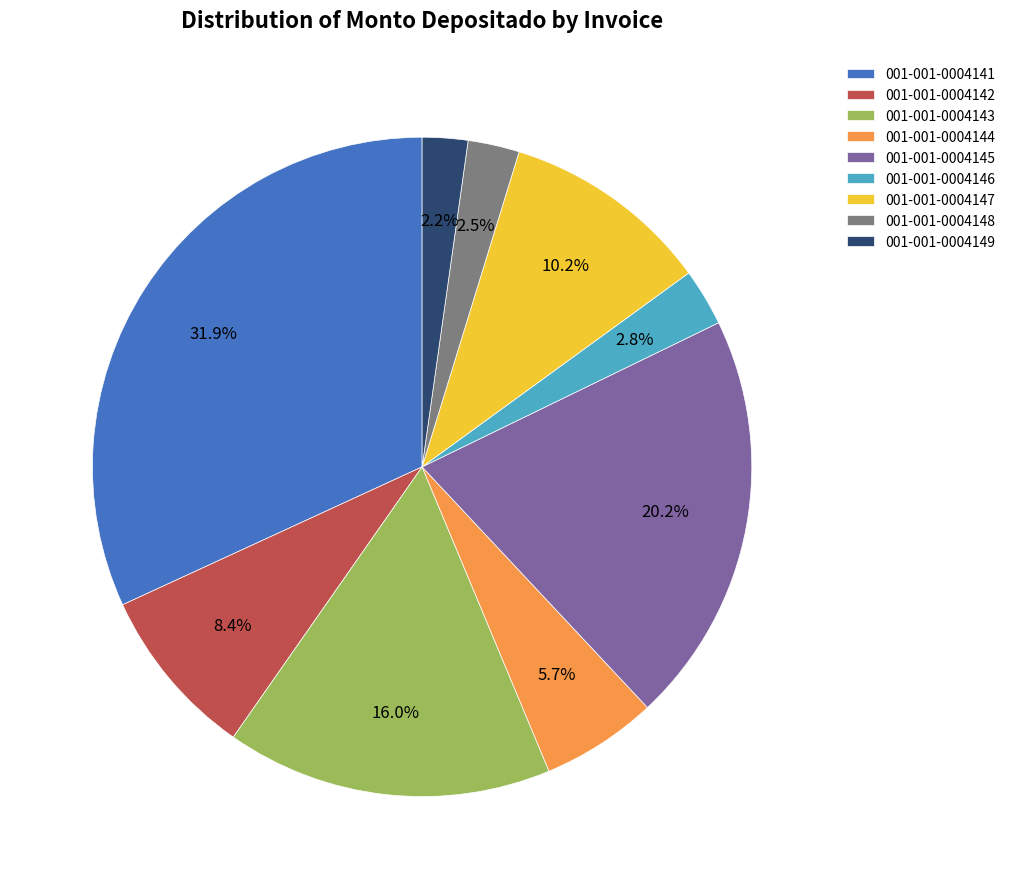

What portion of the pie excludes 001-001-0004148?

97.5%